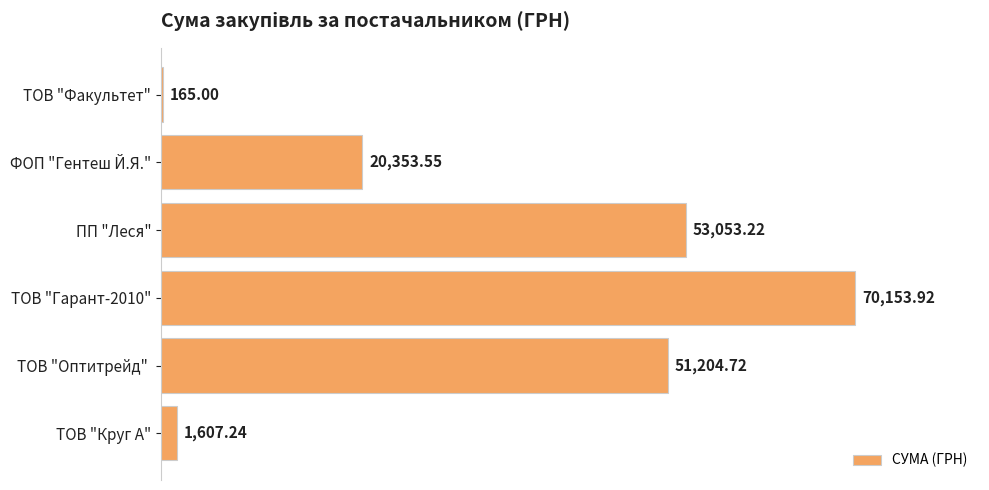

How many data points are above 51204?

3